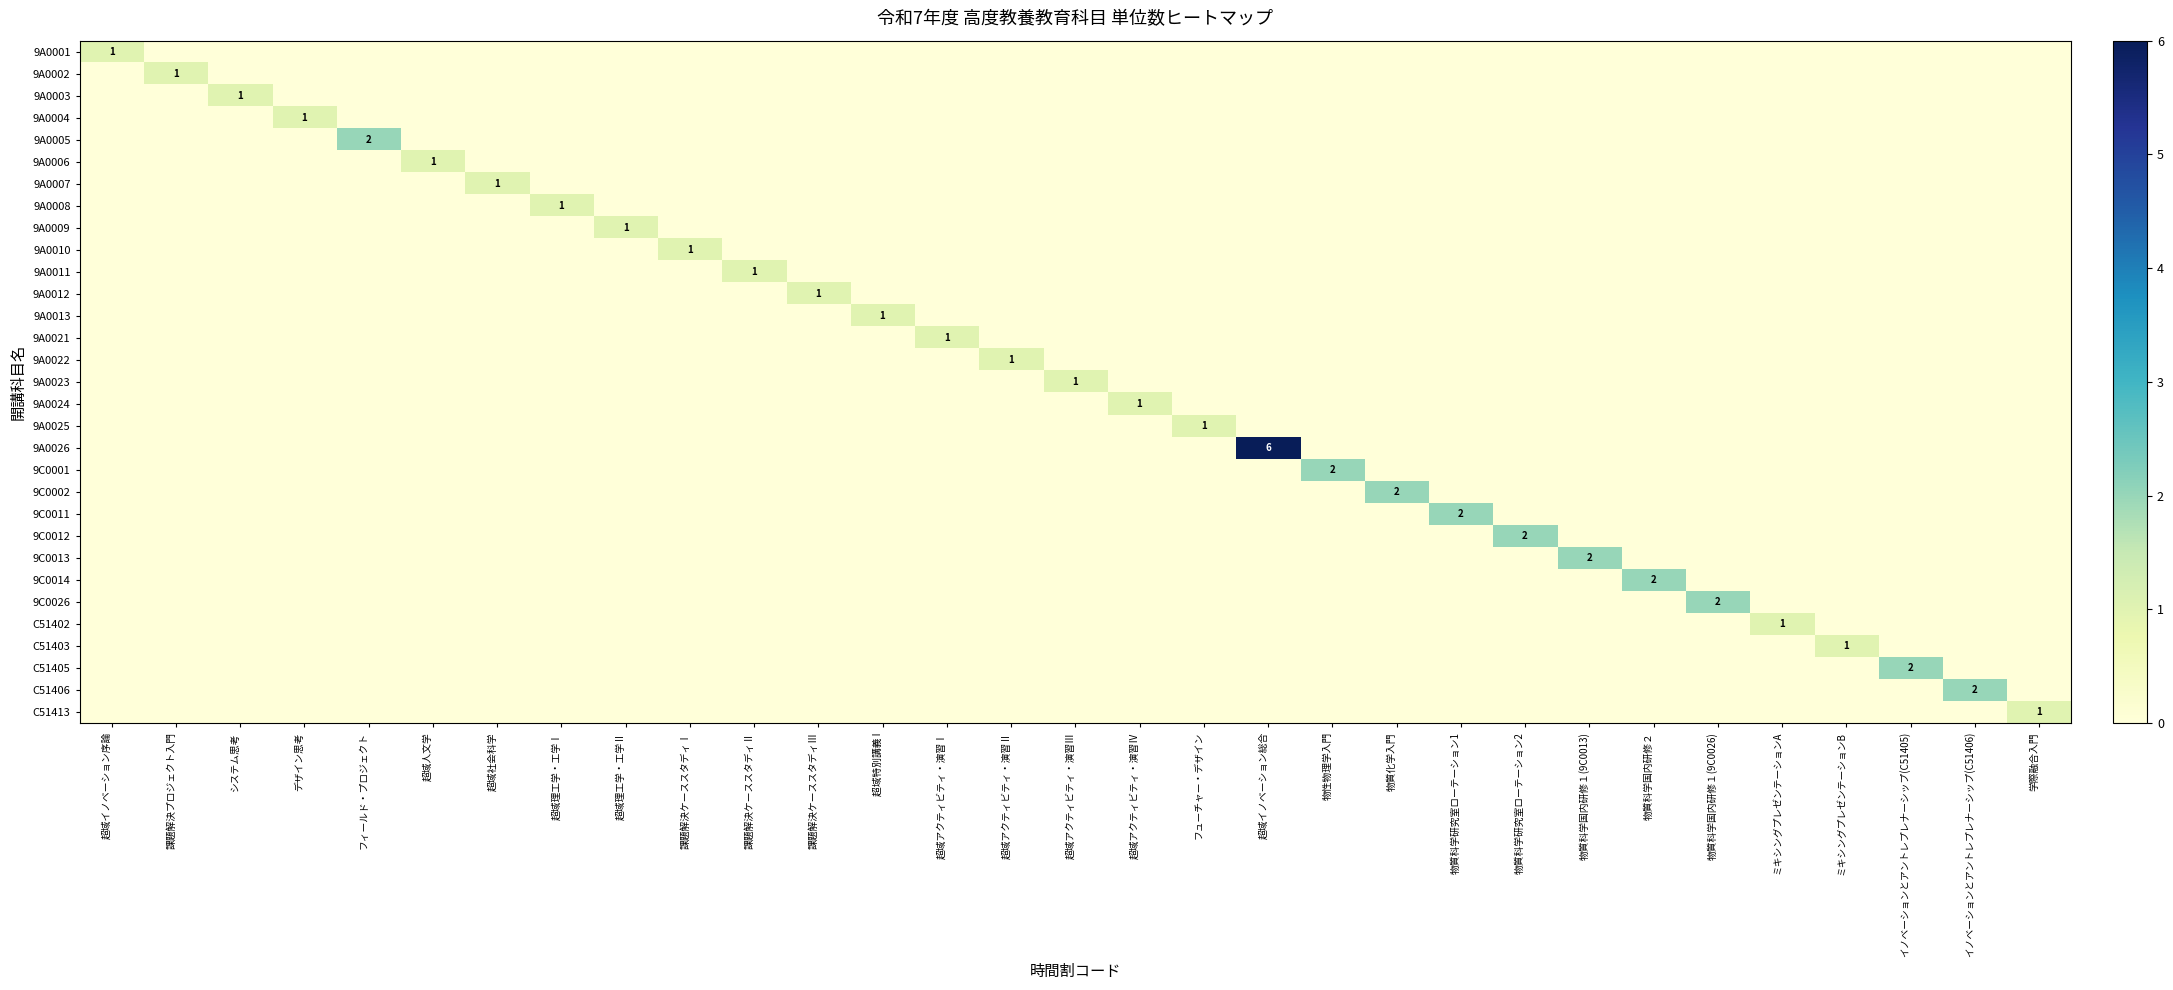

List the series in order of their peak value, lowest first.

9A0001, 9A0002, 9A0003, 9A0004, 9A0006, 9A0007, 9A0008, 9A0009, 9A0010, 9A0011, 9A0012, 9A0013, 9A0021, 9A0022, 9A0023, 9A0024, 9A0025, C51402, C51403, C51413, 9A0005, 9C0001, 9C0002, 9C0011, 9C0012, 9C0013, 9C0014, 9C0026, C51405, C51406, 9A0026